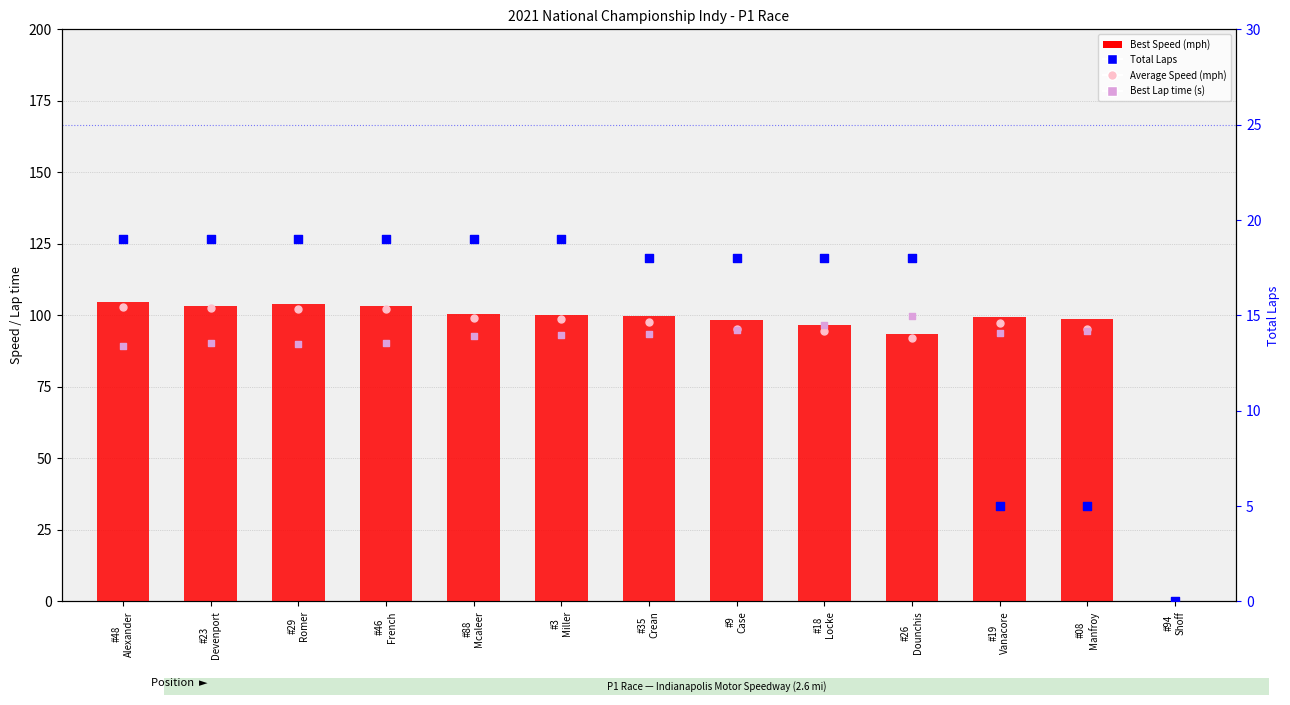

Which series has the largest total across all categories?

Best Speed (mph)